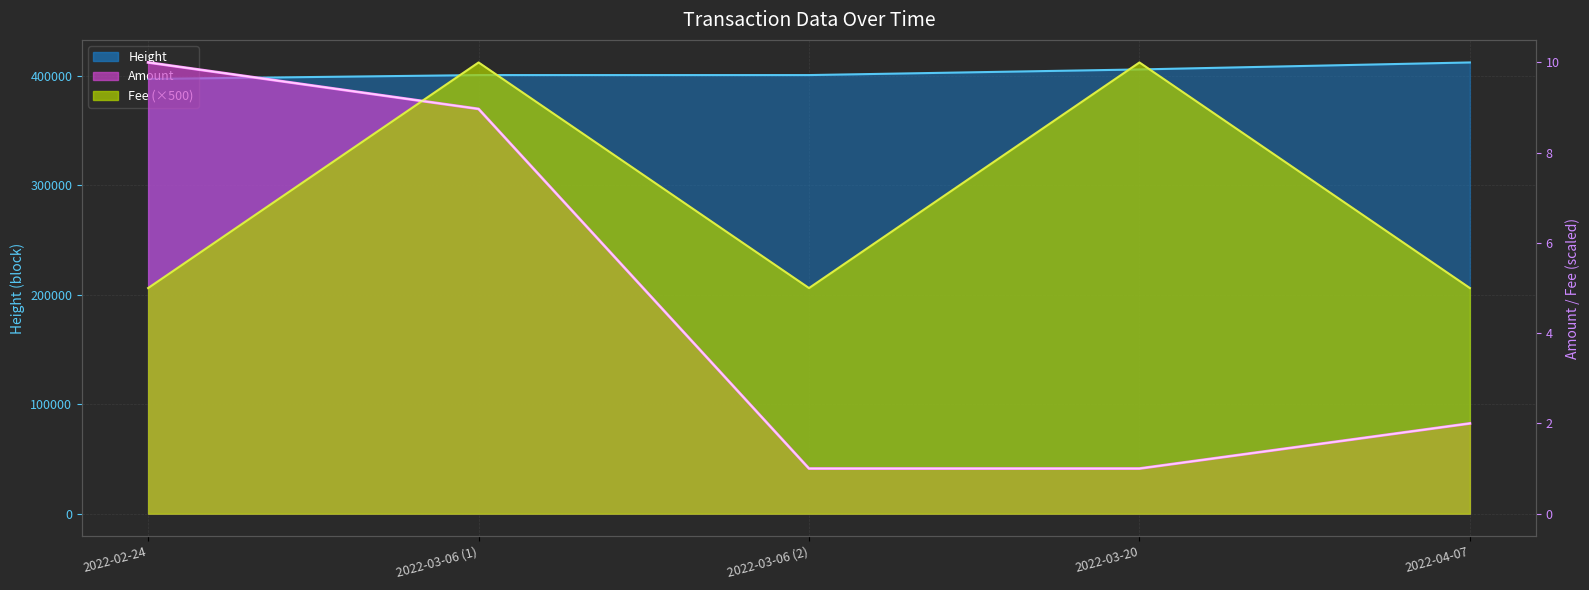

Which series has the widest spread of values?

Height